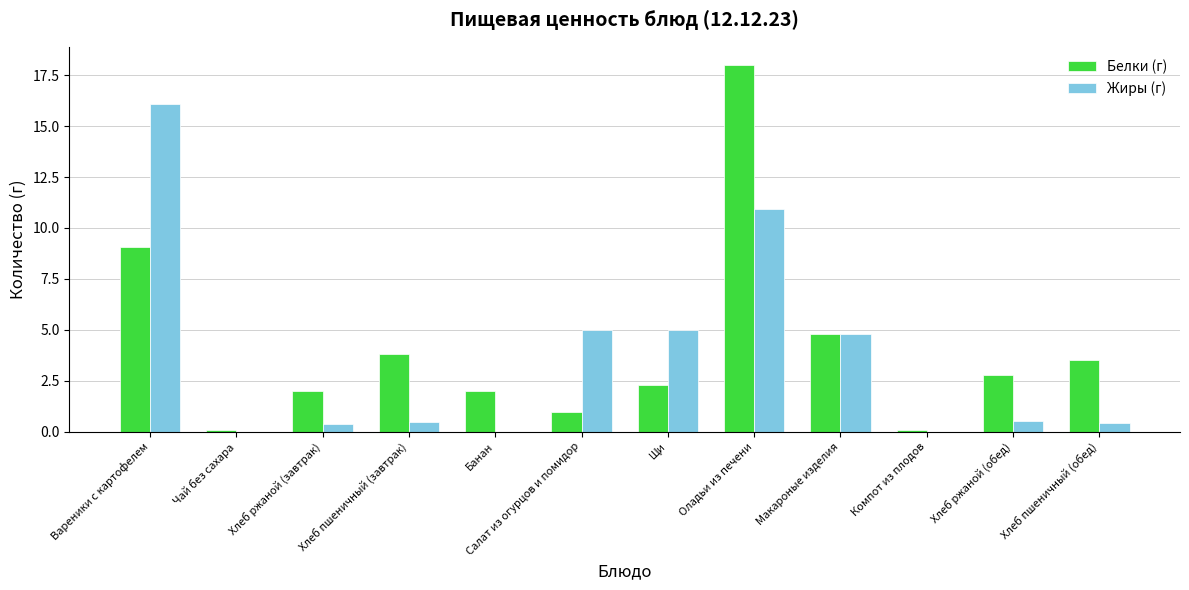

True or false: Белки (г) has a value of 0.9 at Щи.

False